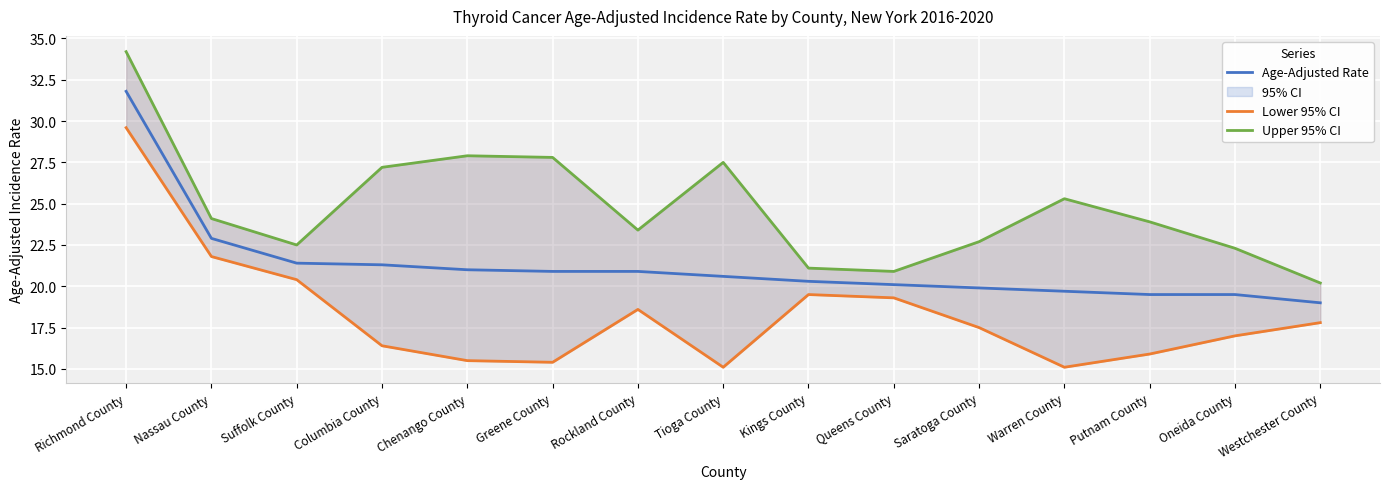

What is the value of the Age-Adjusted Rate point at the 8th from the left?

20.6